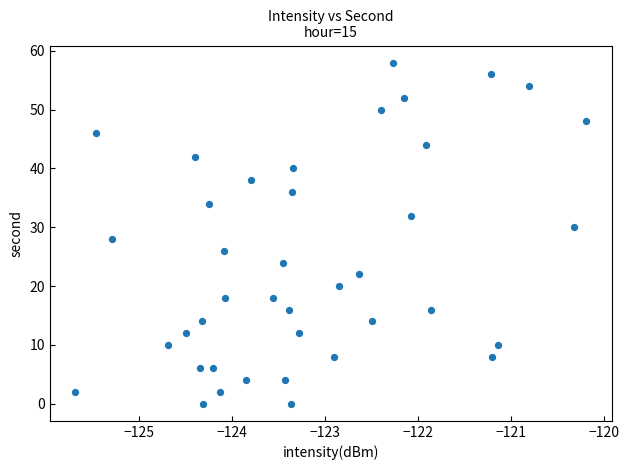

What is the range of Y values (max minus min)?

58